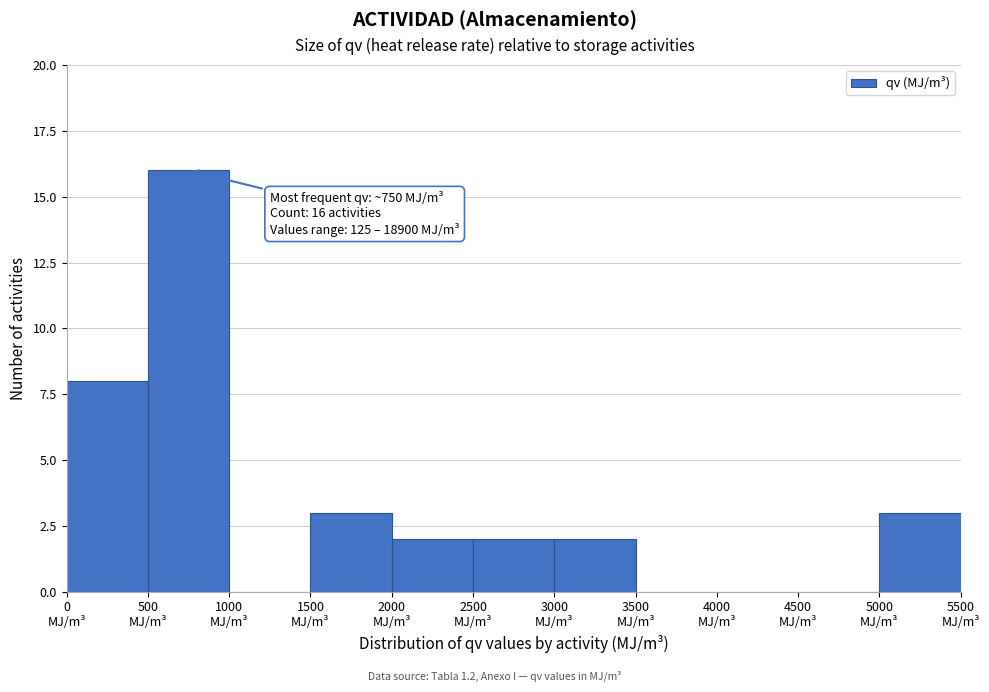

Which range on the x-axis has the tallest bar?

500 to 1000